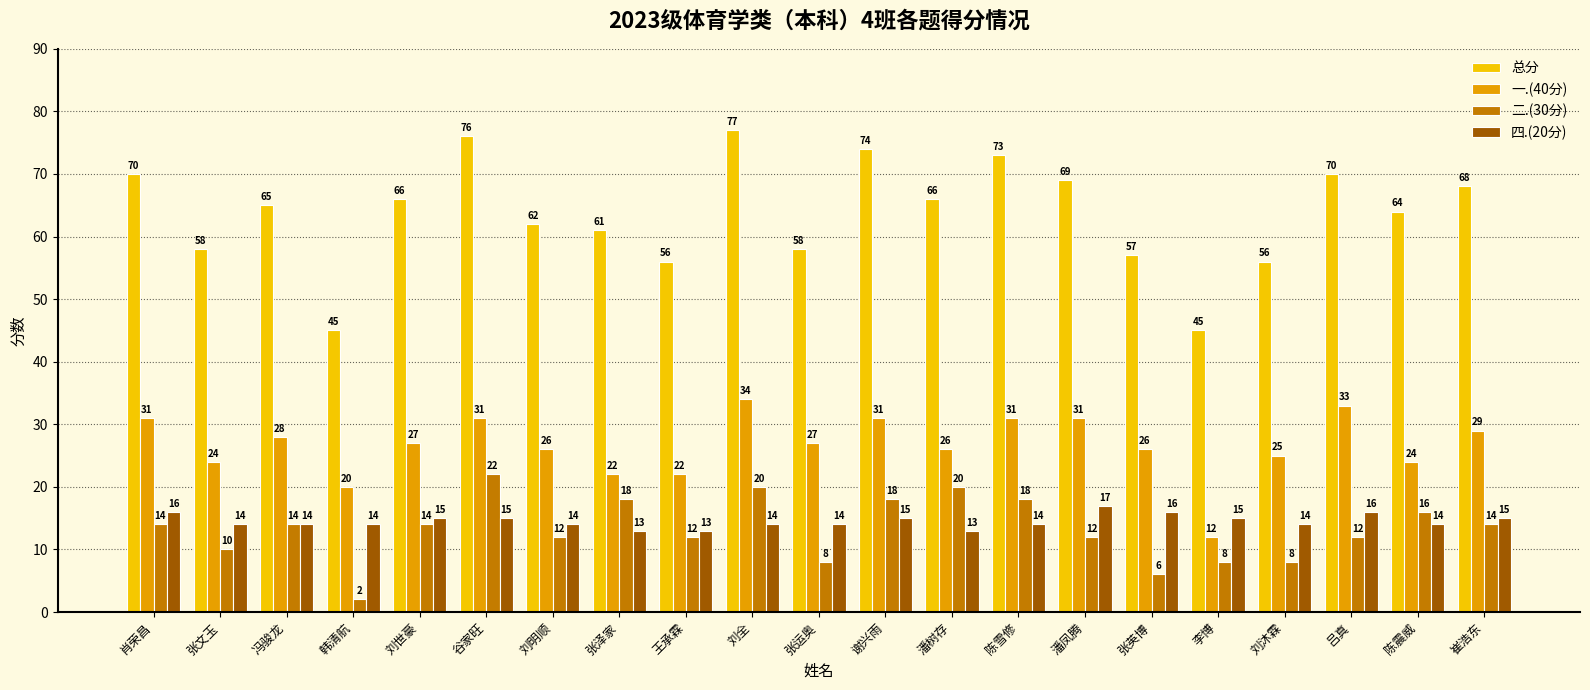

What is the difference between the 四.(20分) values at 刘全 and 张英博?

2